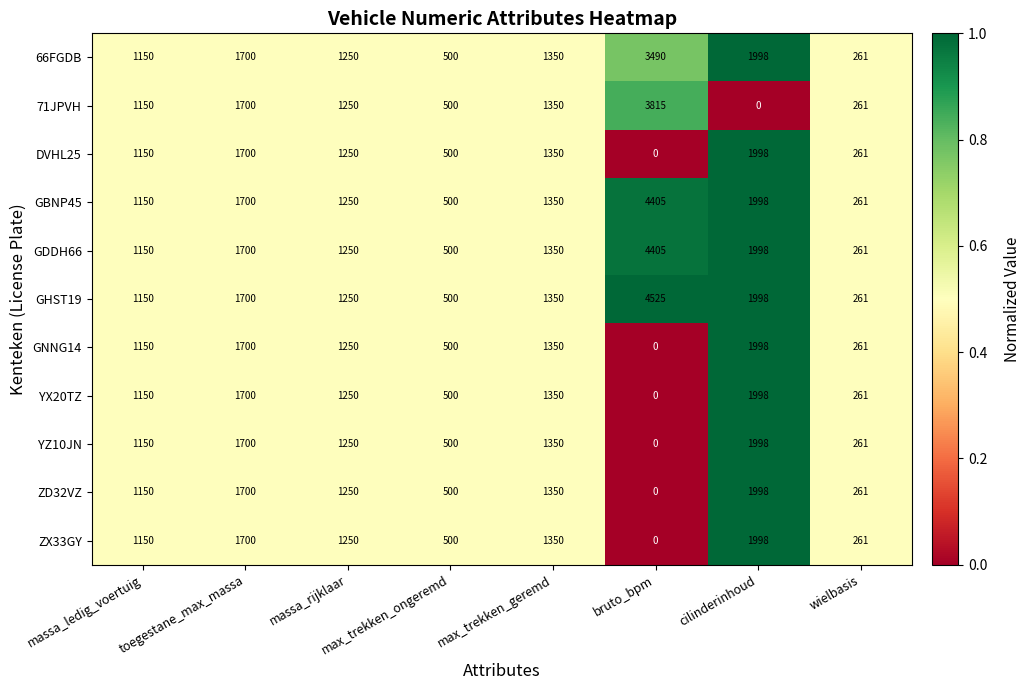

Which label corresponds to the largest value in the chart?

bruto_bpm